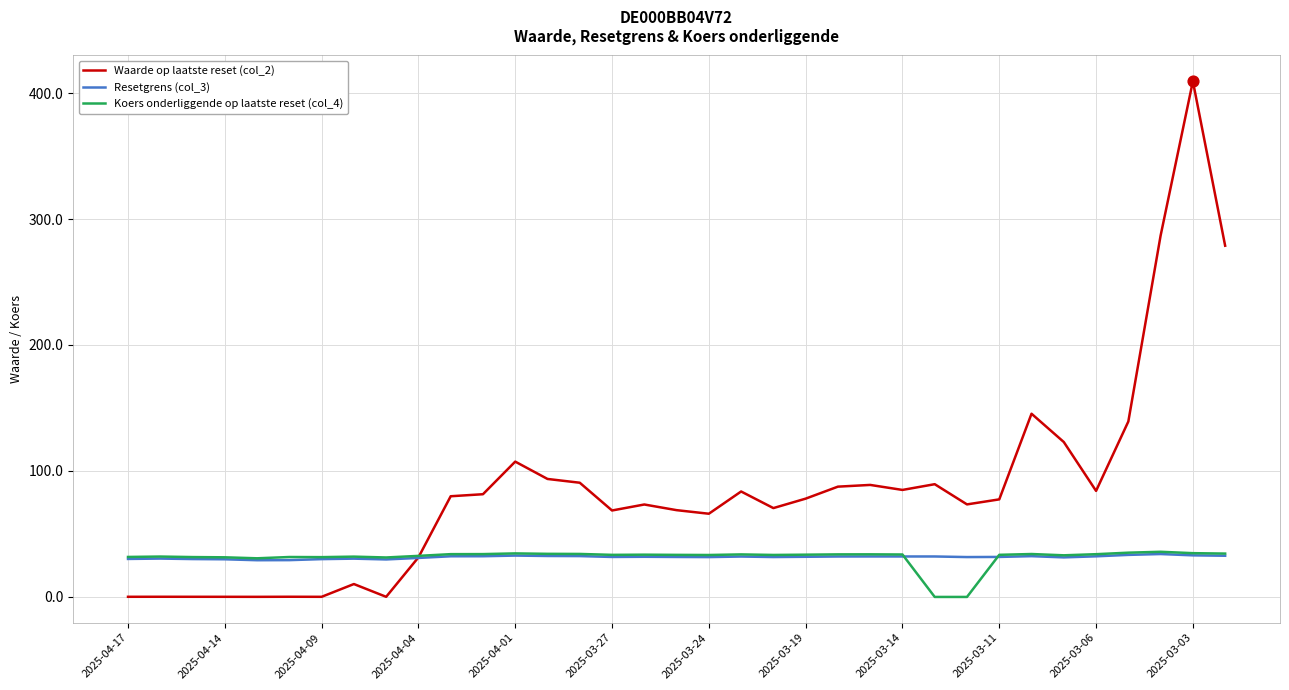

What are all the series names shown in the legend?

Waarde op laatste reset (col_2), Resetgrens (col_3), Koers onderliggende op laatste reset (col_4)